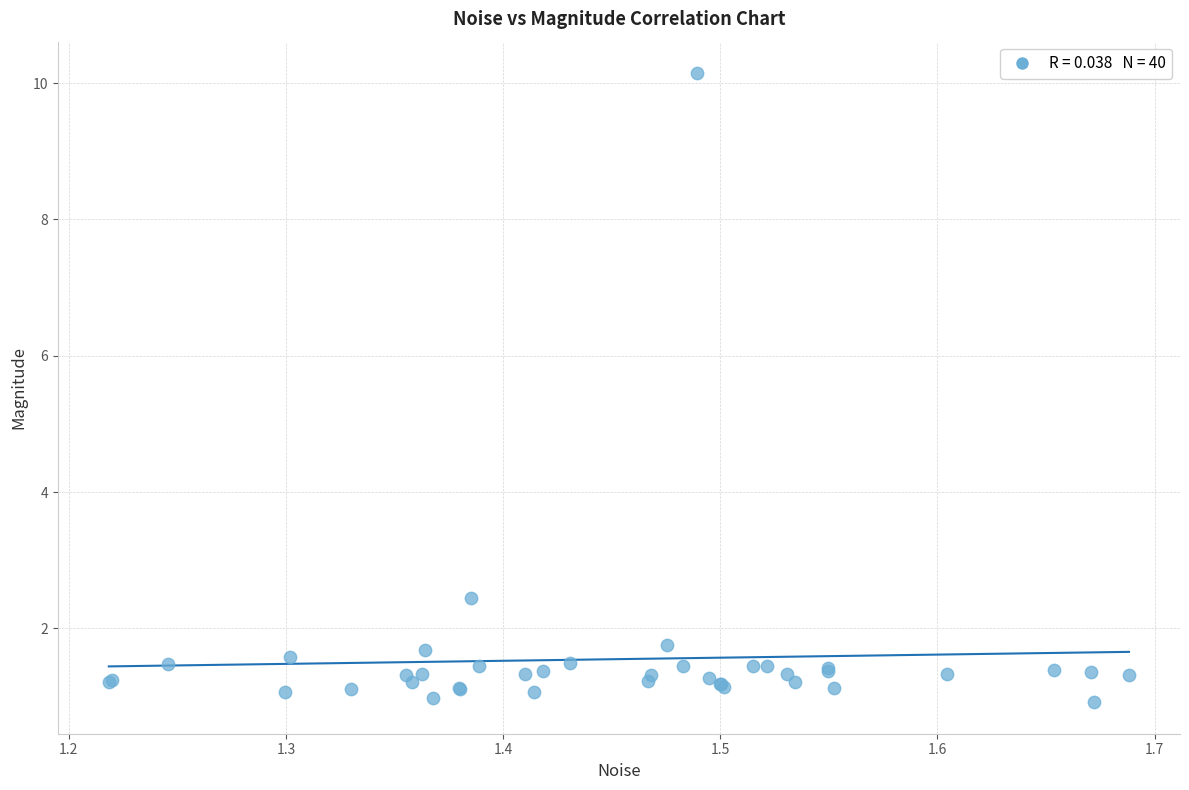

What Y value in the scatter plot is closest to 5?

2.4